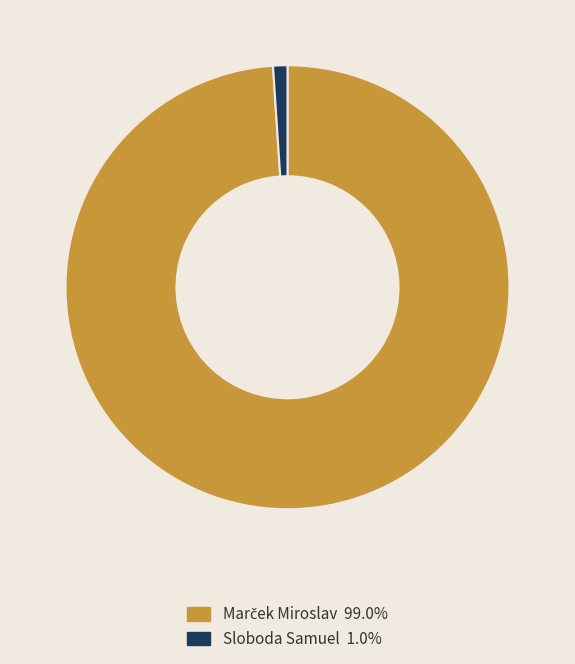

Which category has the smallest portion of the pie?

Sloboda Samuel